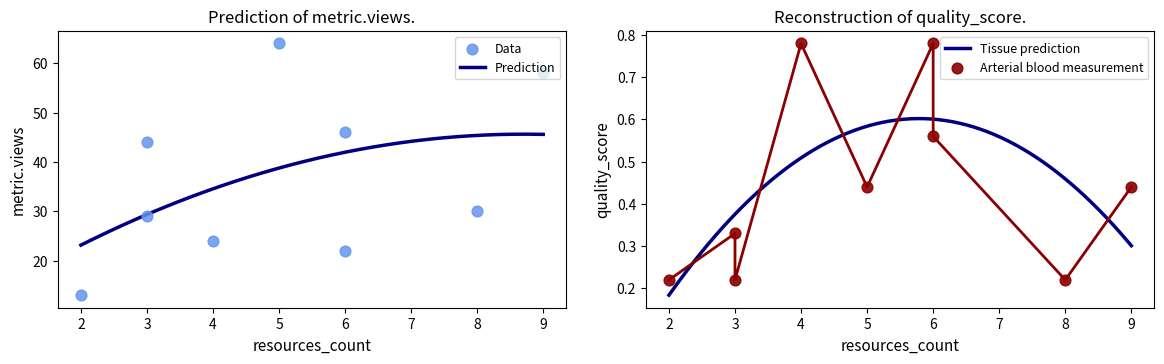

What is the total value across all series at 3?

44.3